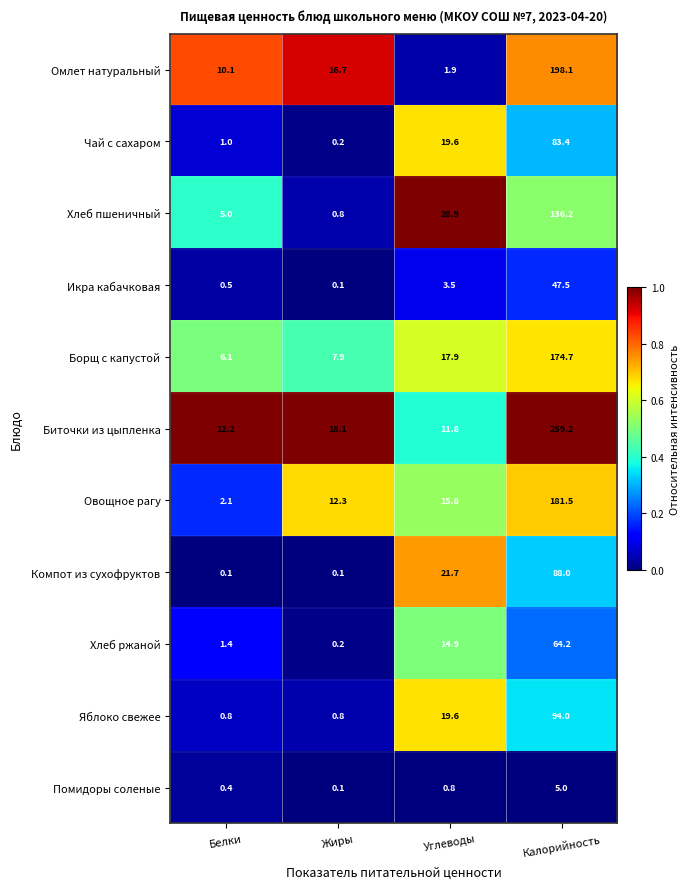

Is the value of Чай с сахаром at Белки greater than the value of Компот из сухофруктов at Белки?

Yes